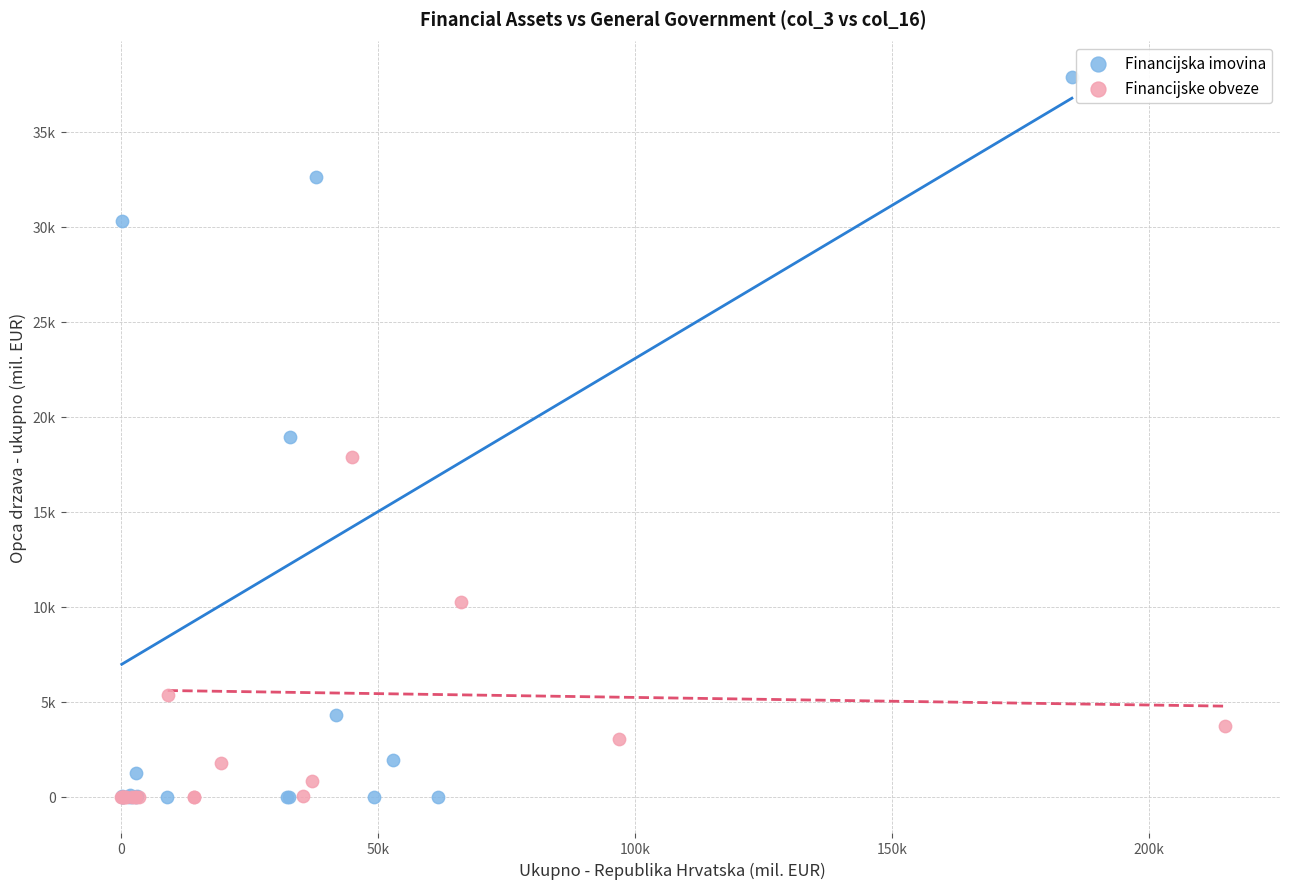

Which series reaches the maximum Y coordinate?

Financijska imovina